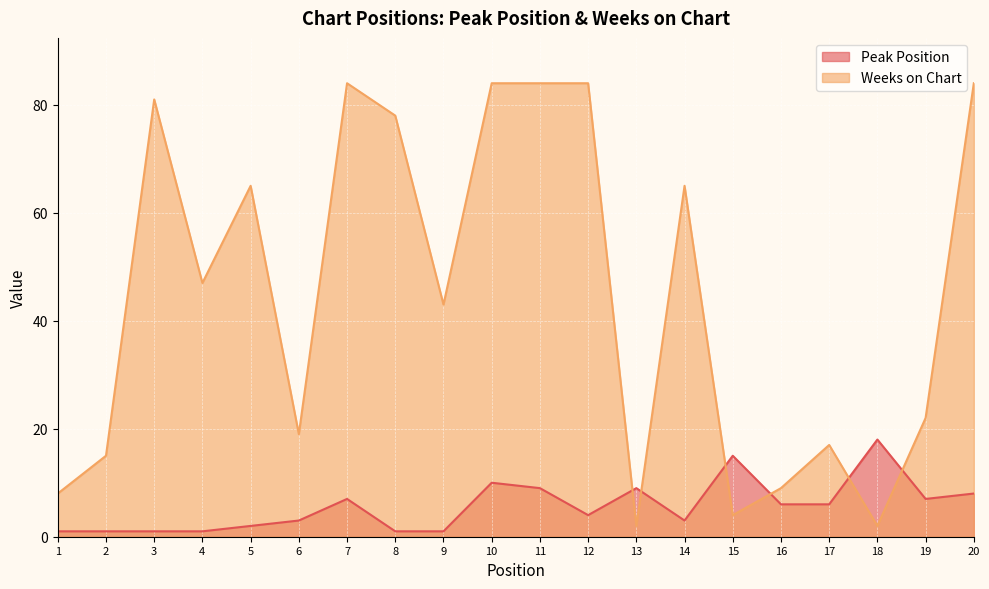

At which label does Weeks on Chart first exceed 47?

3